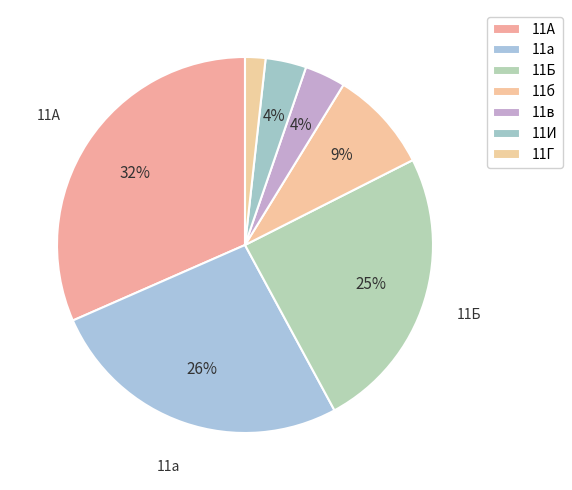

What is the smallest slice in the pie chart?

11Г